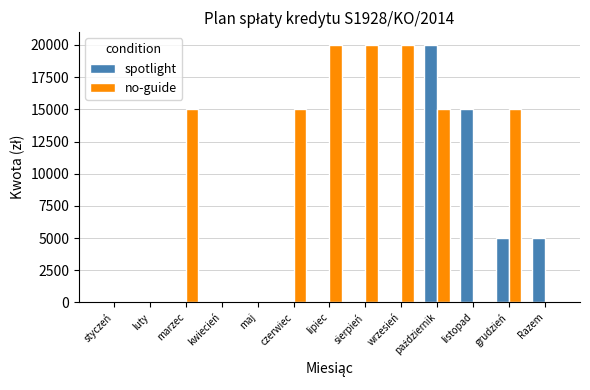

What is the total value across all series at marzec?

15000